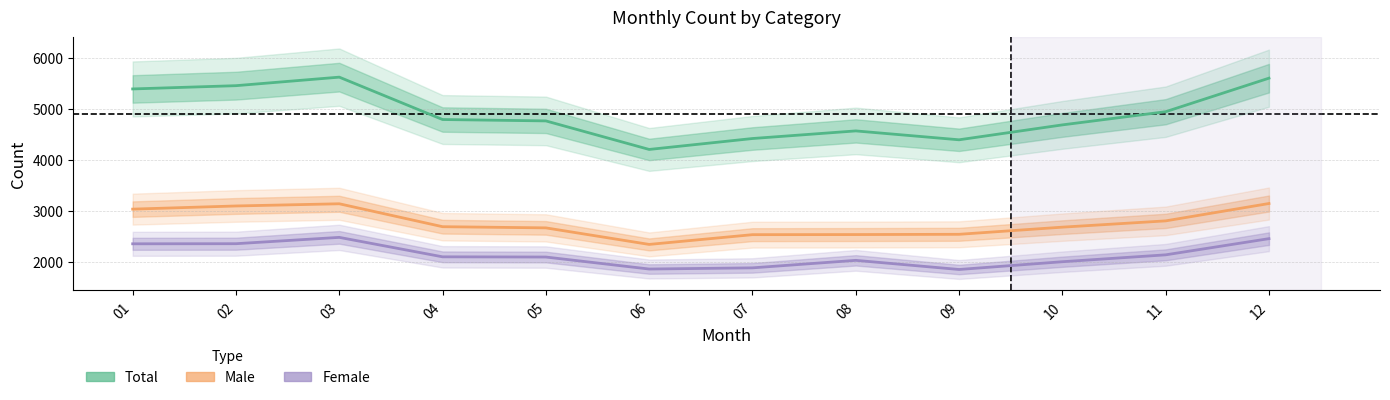

What are all the series names shown in the legend?

Total, Male, Female